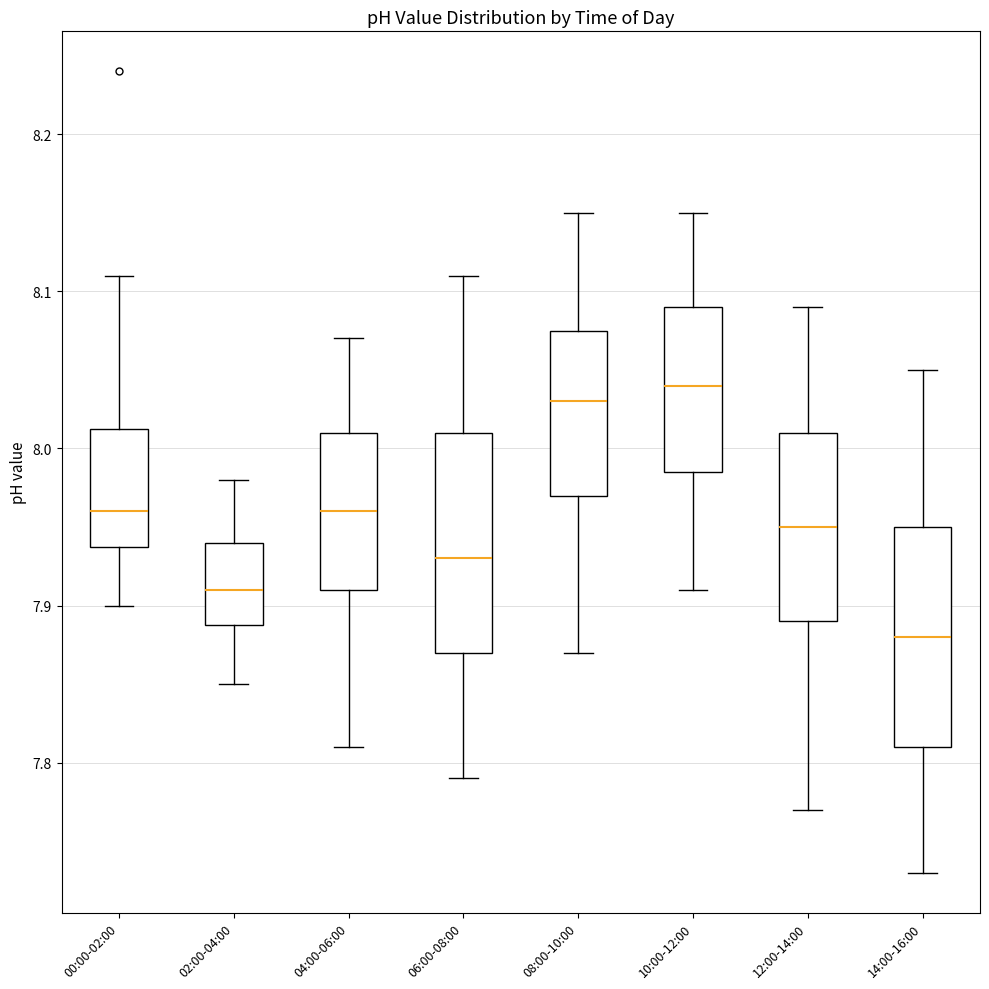

Which box's median line is the lowest?

14:00-16:00